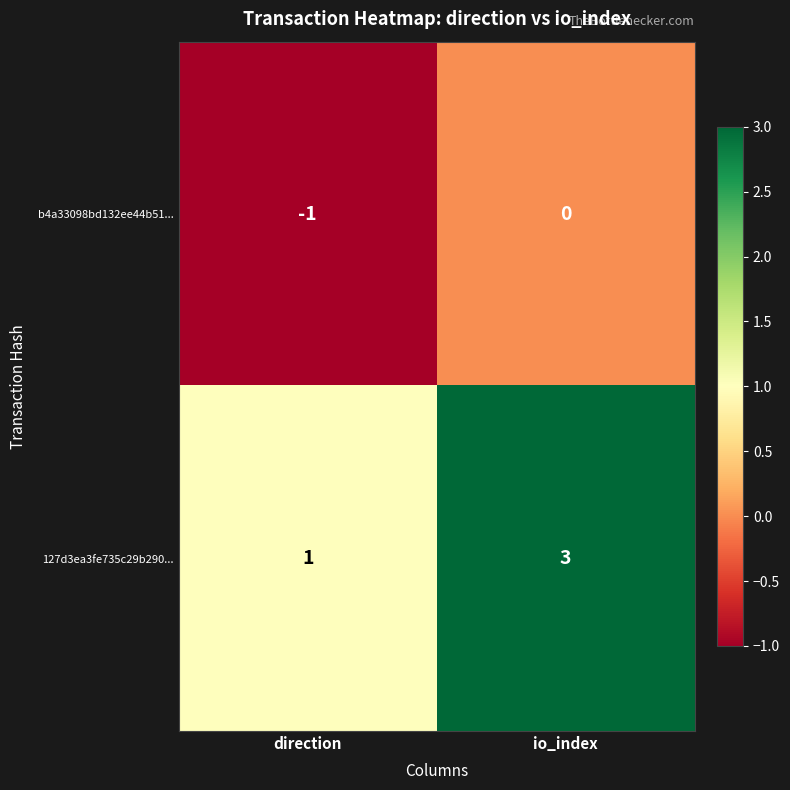

List the series in order of their peak value, highest first.

127d3ea3fe735c29b290..., b4a33098bd132ee44b51...